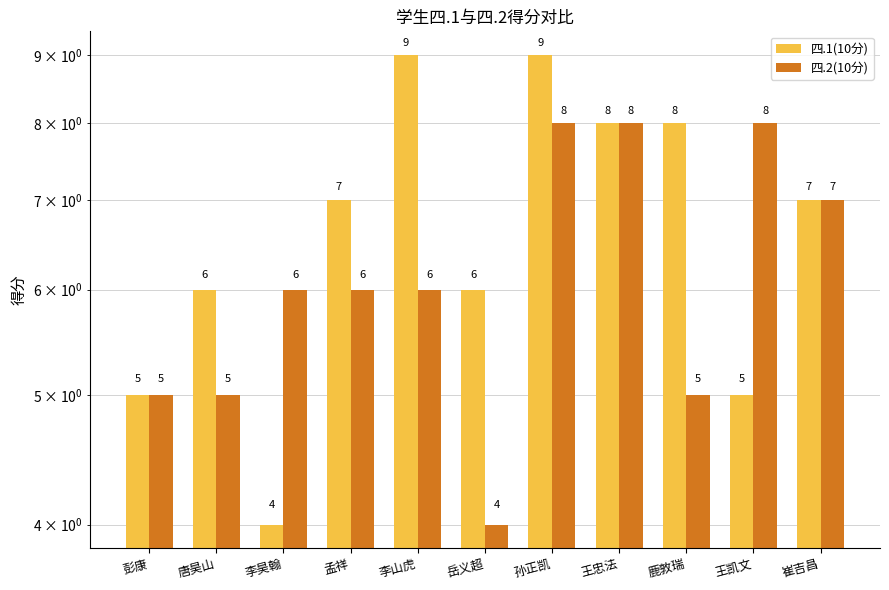

At 岳义超, list the series in order from smallest to largest.

四.2(10分), 四.1(10分)